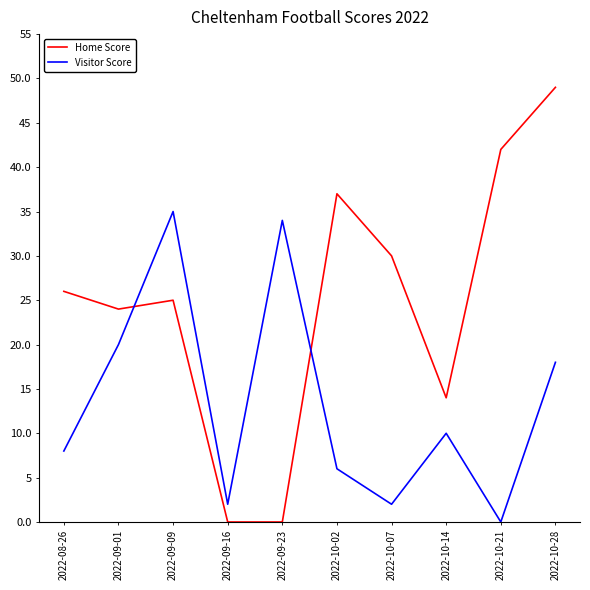

How many lines are shown in the chart?

2